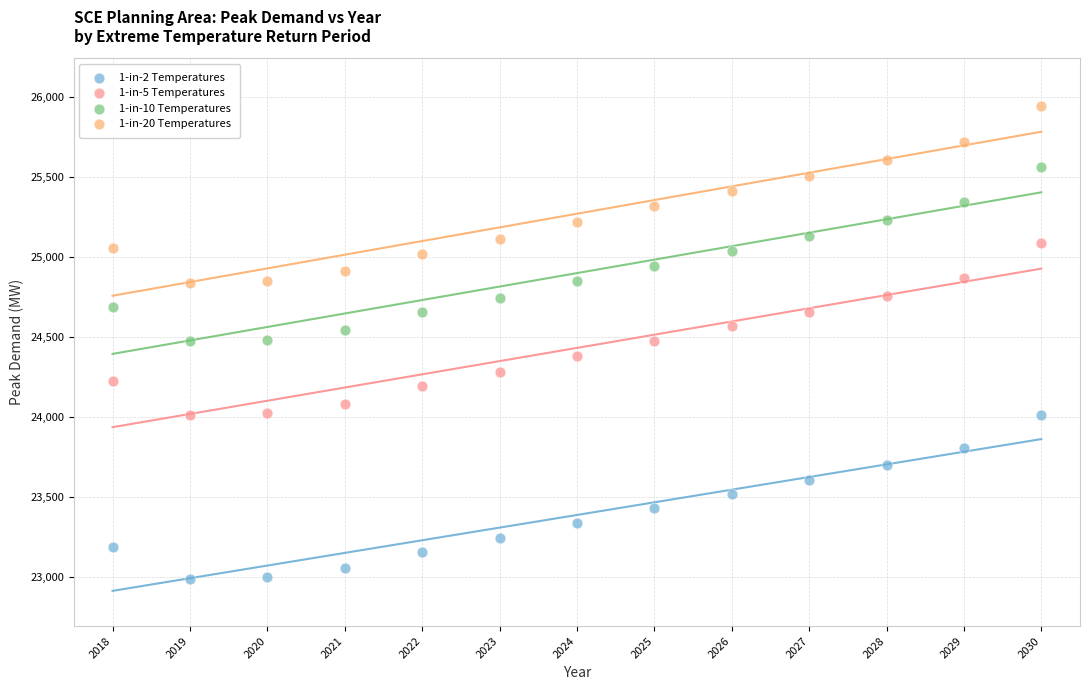

Which series contains the highest Y value?

1-in-20 Temperatures